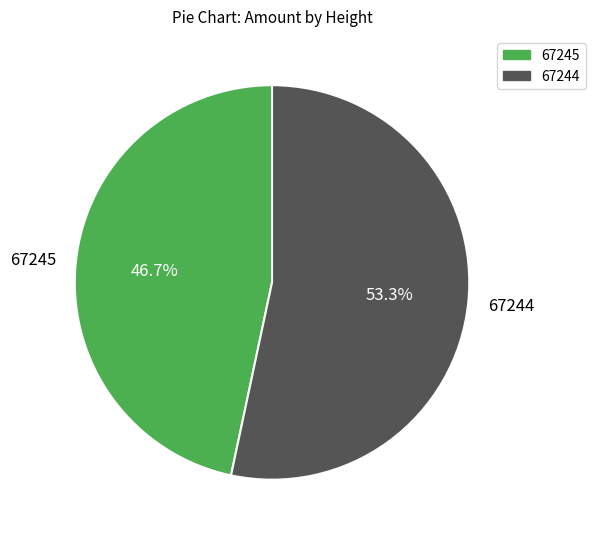

To the nearest percent, what is the combined percentage of 67245 and 67244?

100%